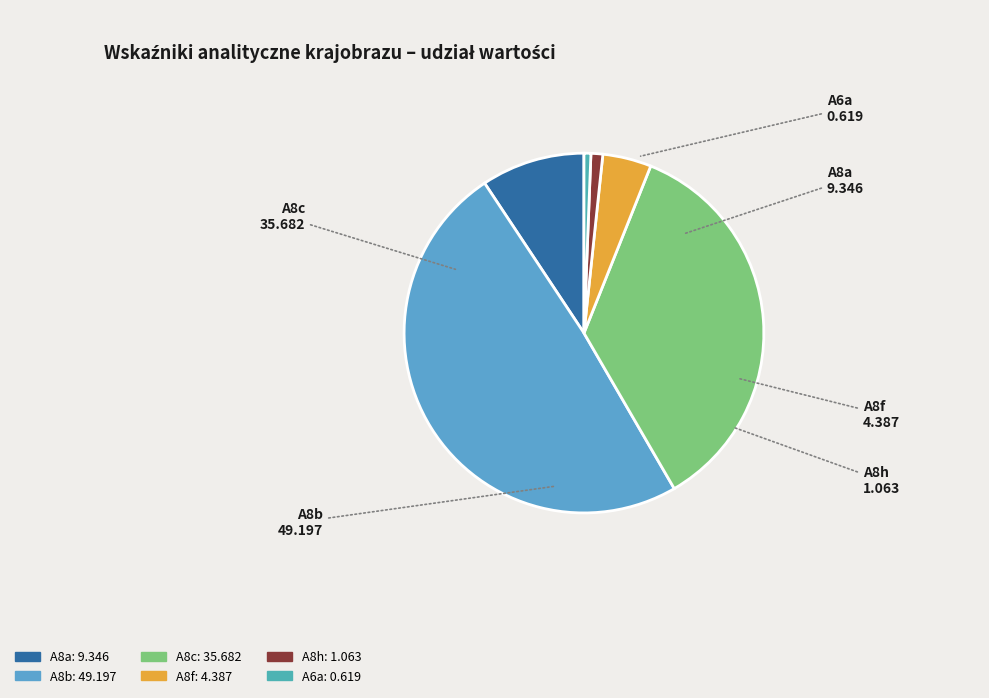

Approximately how many times larger is the value at A8b compared to A8a?

5.3